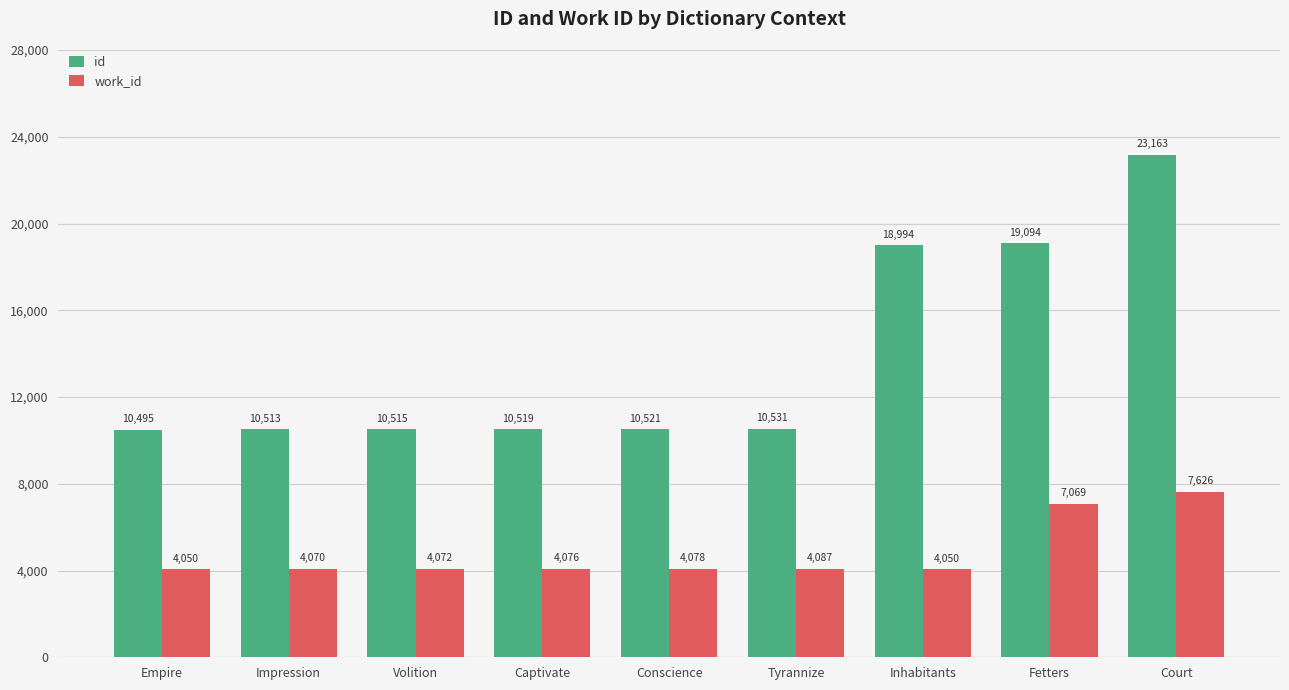

How many values in the id series are below 10521?

4